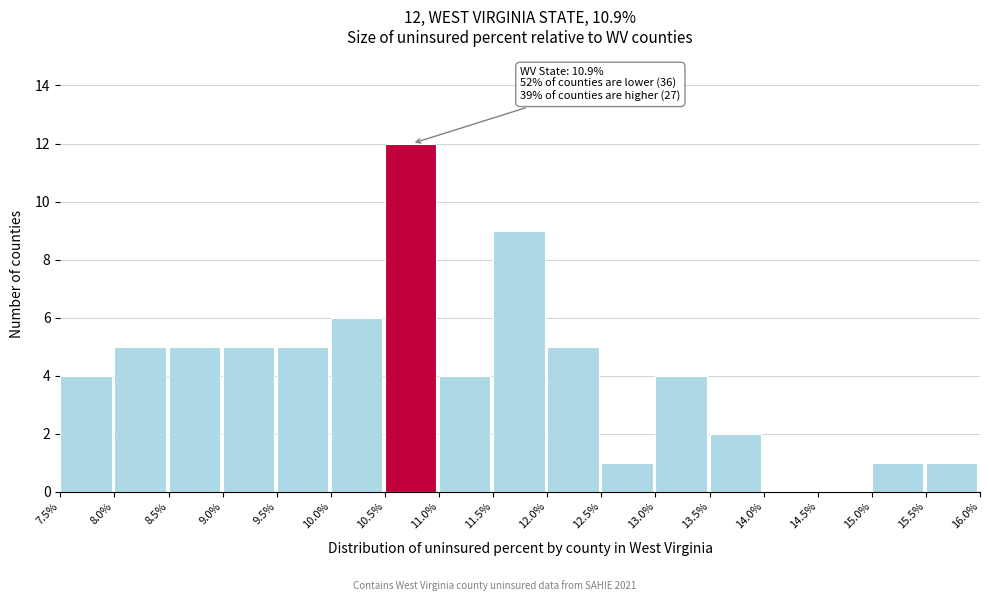

Over which range of the x-axis is the bar tallest?

10.5% to 11.0%